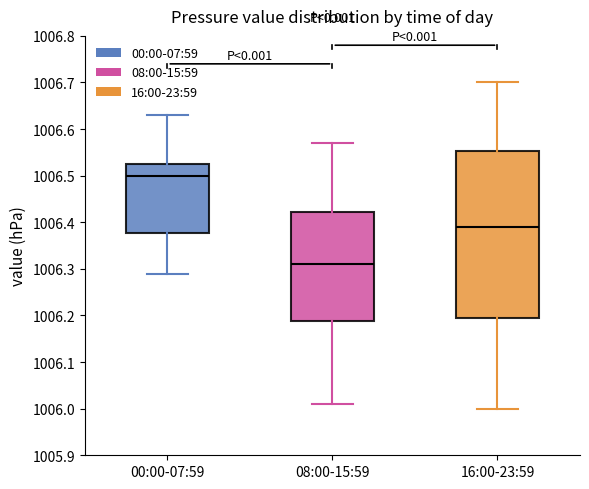

Reading left to right, transcribe this box plot: for each box, give where its median line is, the range the box spans, and where its two whiskers end, as read against the y-axis. The values are not printed on the chart, so give them approximately, as read against the axis.

00:00-07:59: median 1006.50, box 1006.38 to 1006.53, whiskers 1006.29 to 1006.63
08:00-15:59: median 1006.31, box 1006.19 to 1006.42, whiskers 1006.01 to 1006.57
16:00-23:59: median 1006.39, box 1006.20 to 1006.55, whiskers 1006.00 to 1006.70